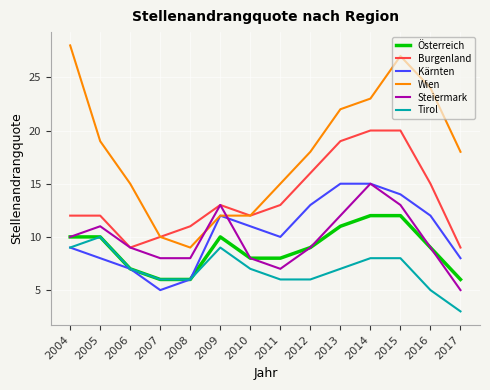

True or false: Steiermark and Tirol cross at least once.

False